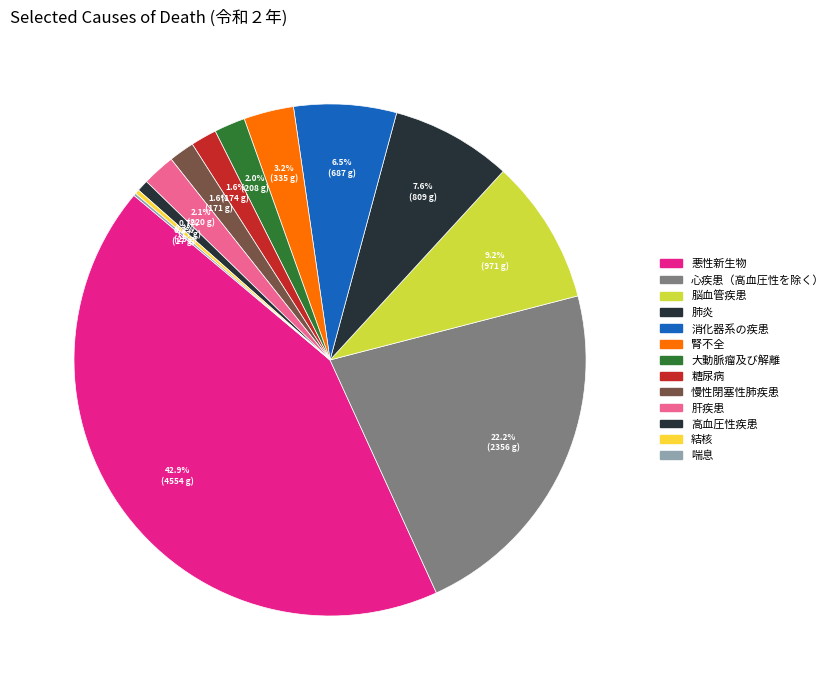

How much of the chart is everything except 脳血管疾患?

90.8%